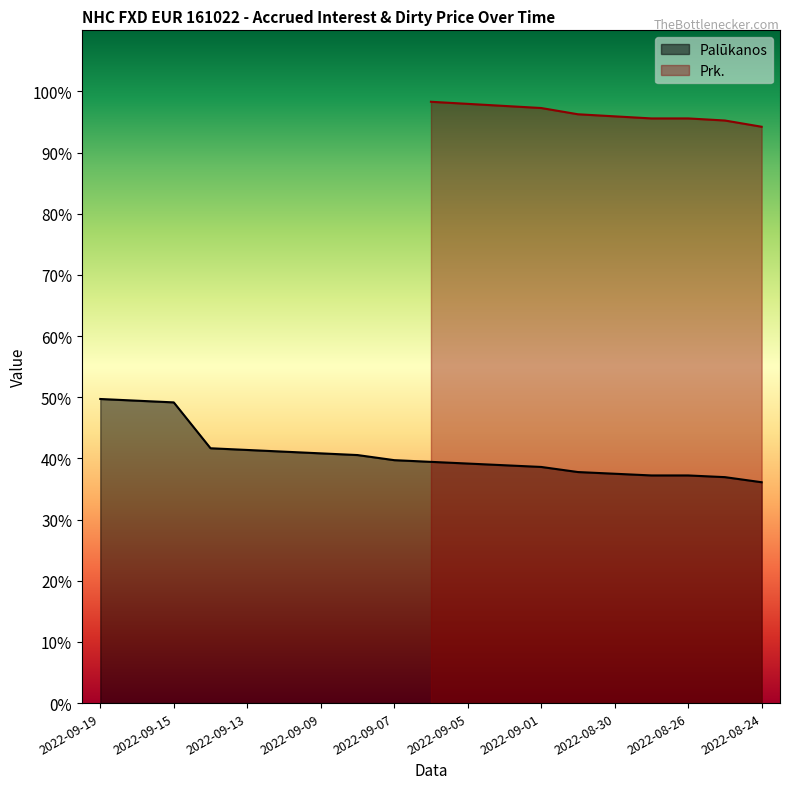

Between 2022-08-30 and 2022-09-15, which is larger?

2022-09-15